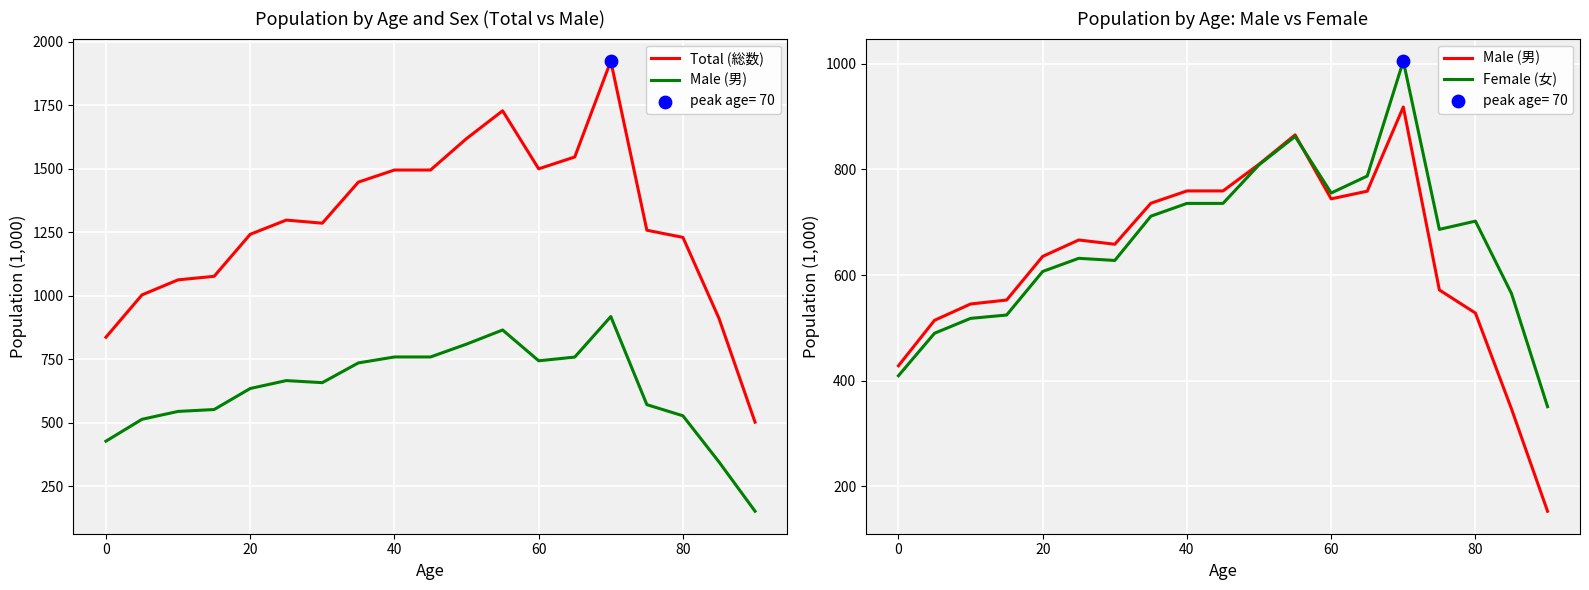

Which series has the widest spread of Y values?

Total (総数)